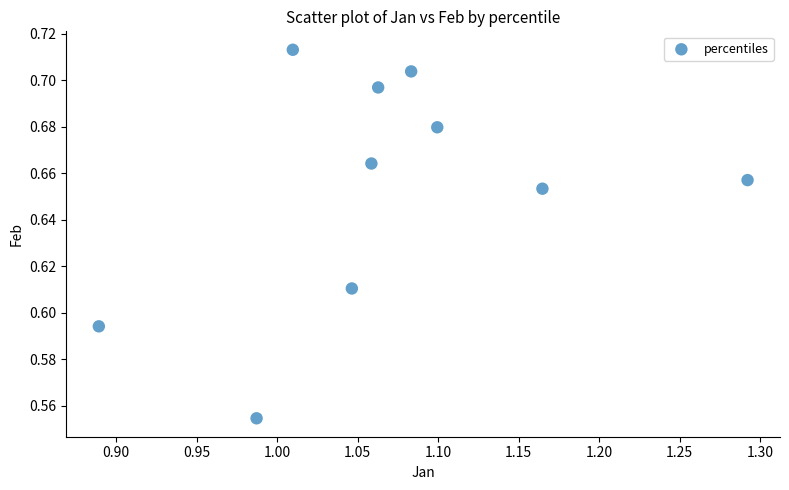

What is the average X value?

1.1